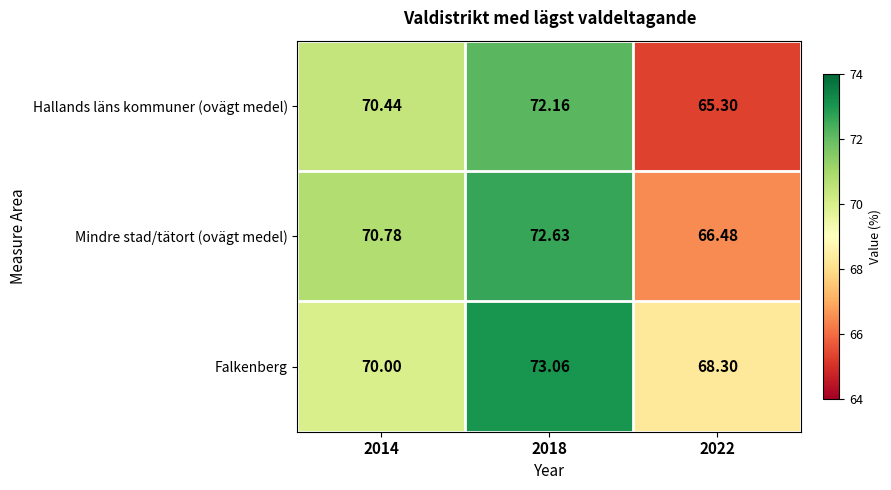

Between 2014 and 2022, which series saw the biggest shift?

Hallands läns kommuner (ovägt medel)